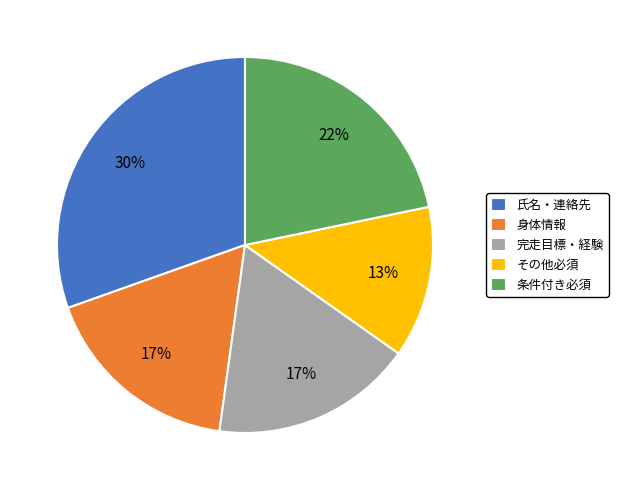

Do 氏名・連絡先 and 条件付き必須 together represent more than half of the pie?

Yes